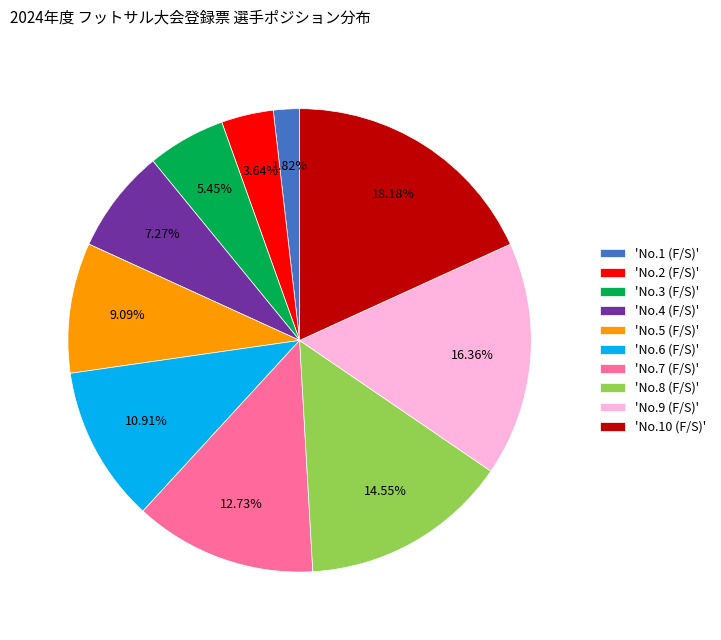

Is the sum of 'No.2 (F/S)' and 'No.1 (F/S)' greater than half?

No